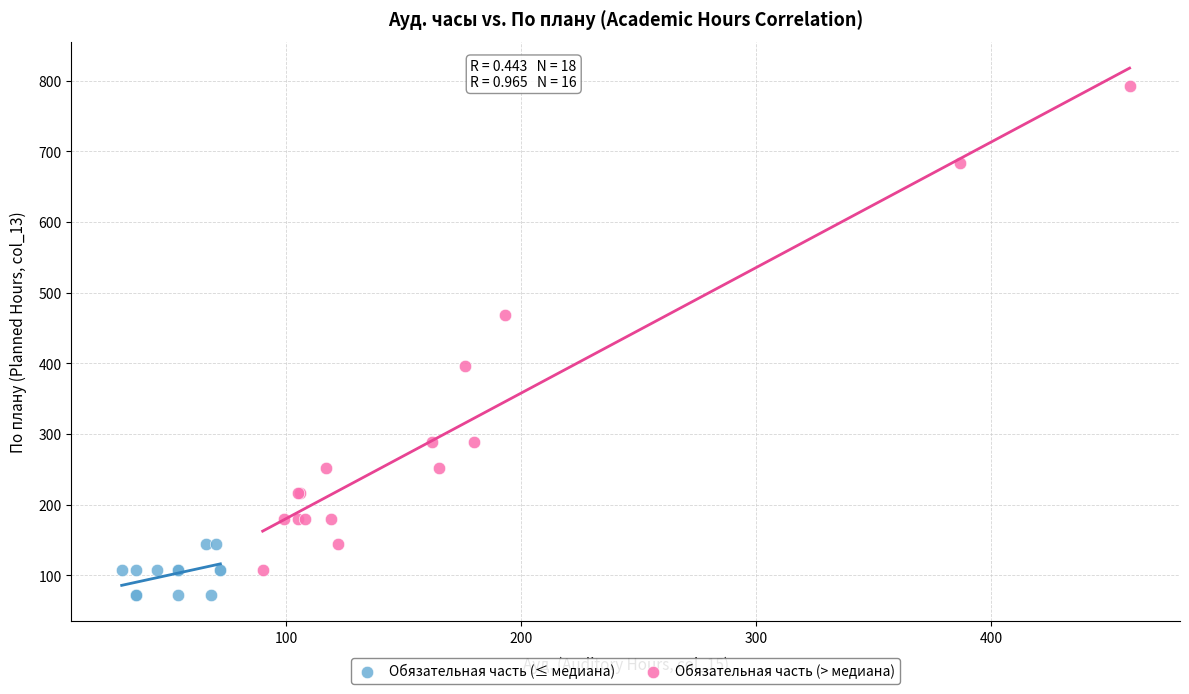

Which series reaches the maximum Y coordinate?

Обязательная часть (> медиана)